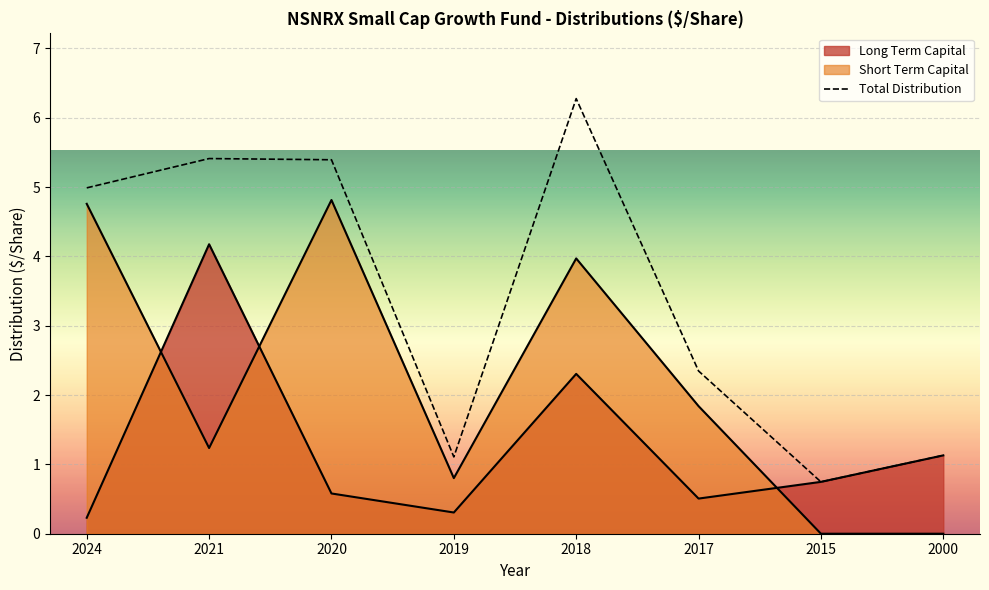

Does the chart display data point markers on the line(s)?

No